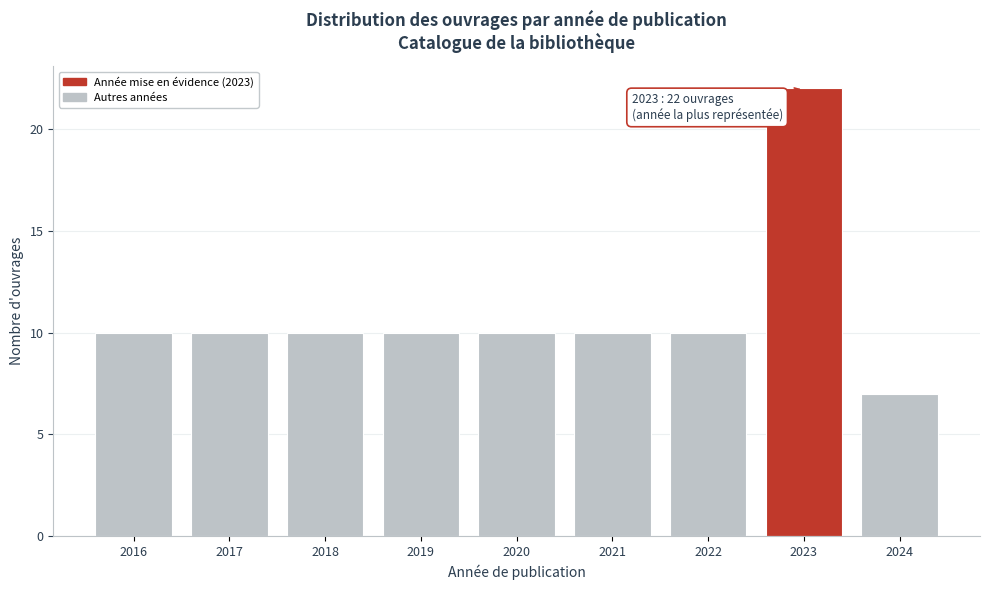

Reading left to right, transcribe all the data shown in this chart.

10	10	10	10	10	10	10	22	7